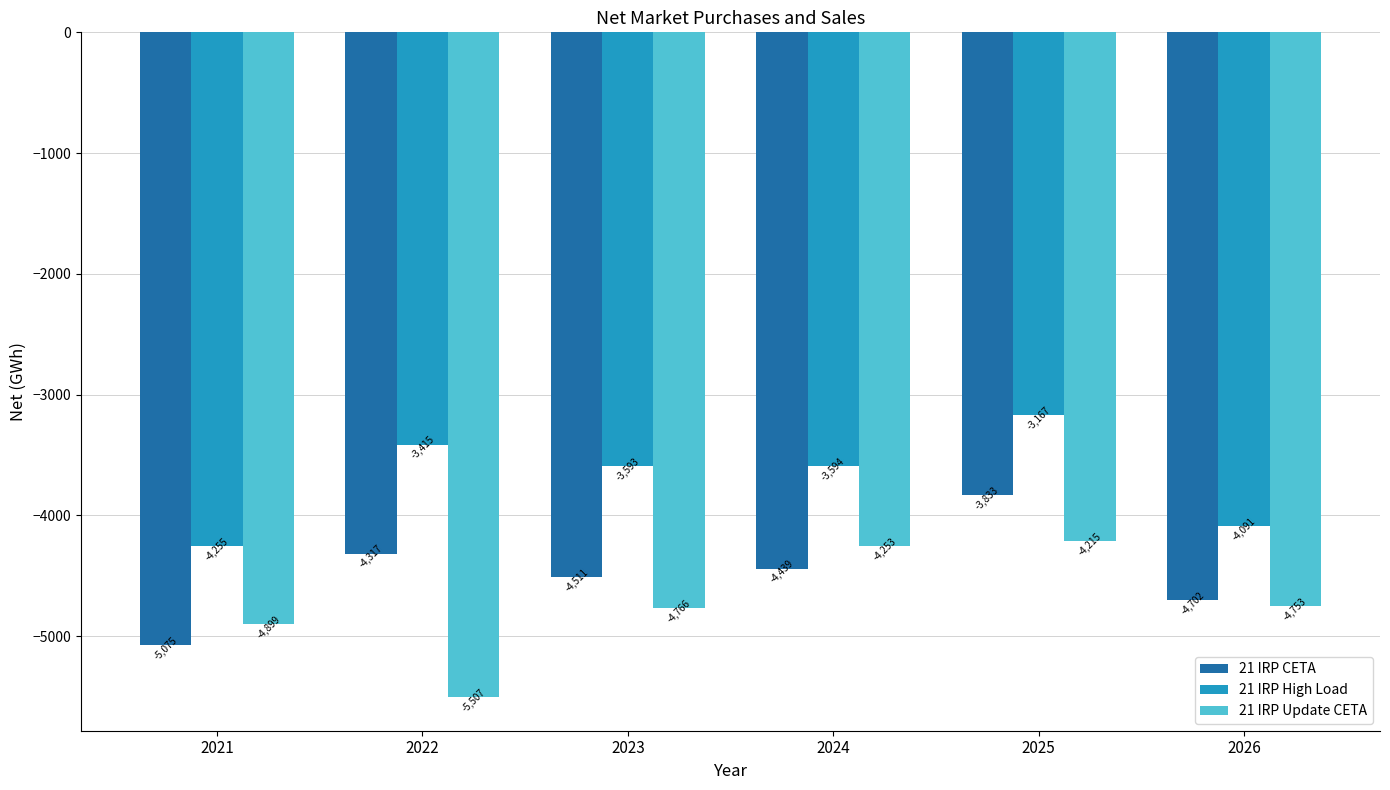

How many values in the 21 IRP CETA series exceed -4439?

2